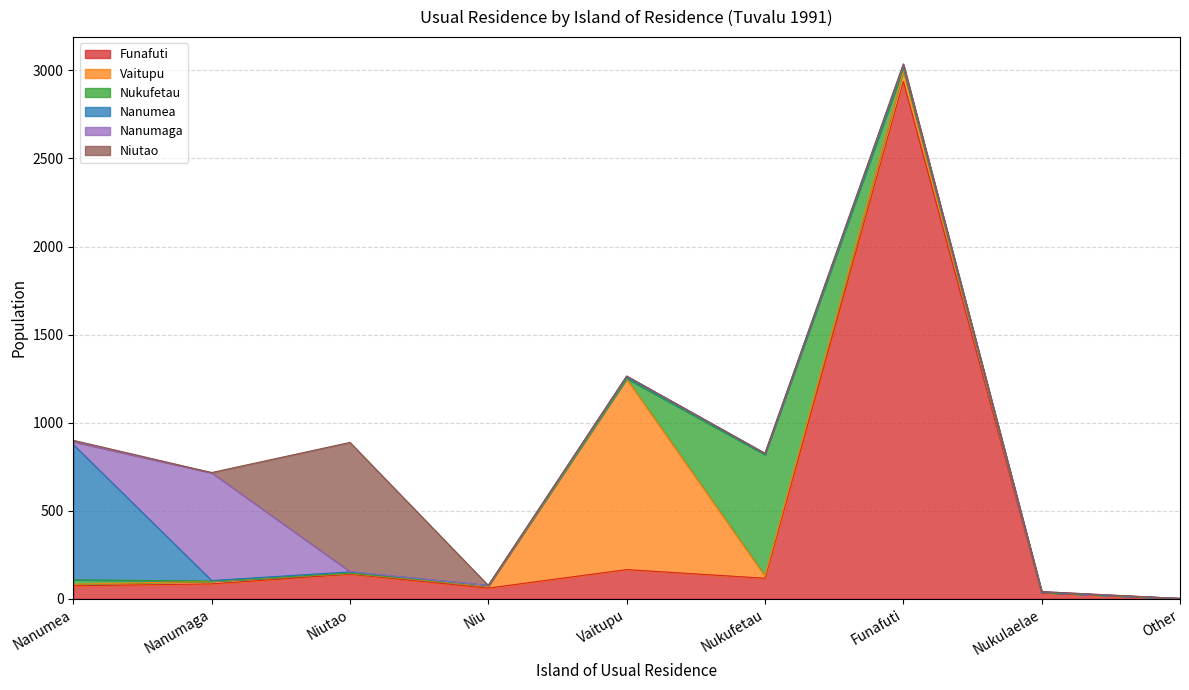

What is the difference between the maximum and second lowest values in the Nanumaga series?

612